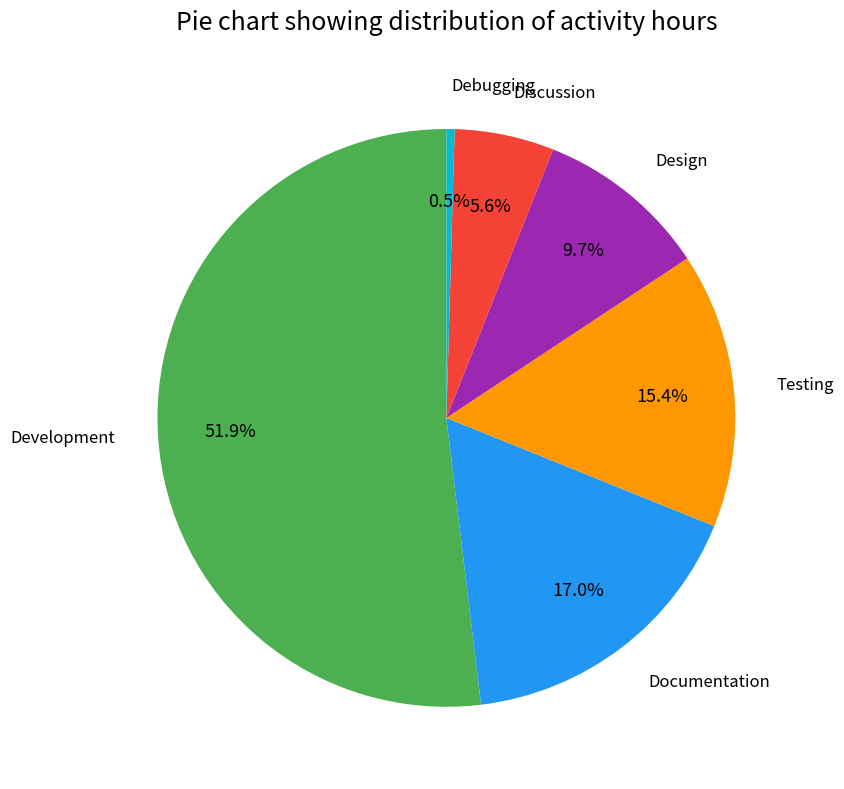

How many segments does this pie chart have?

6